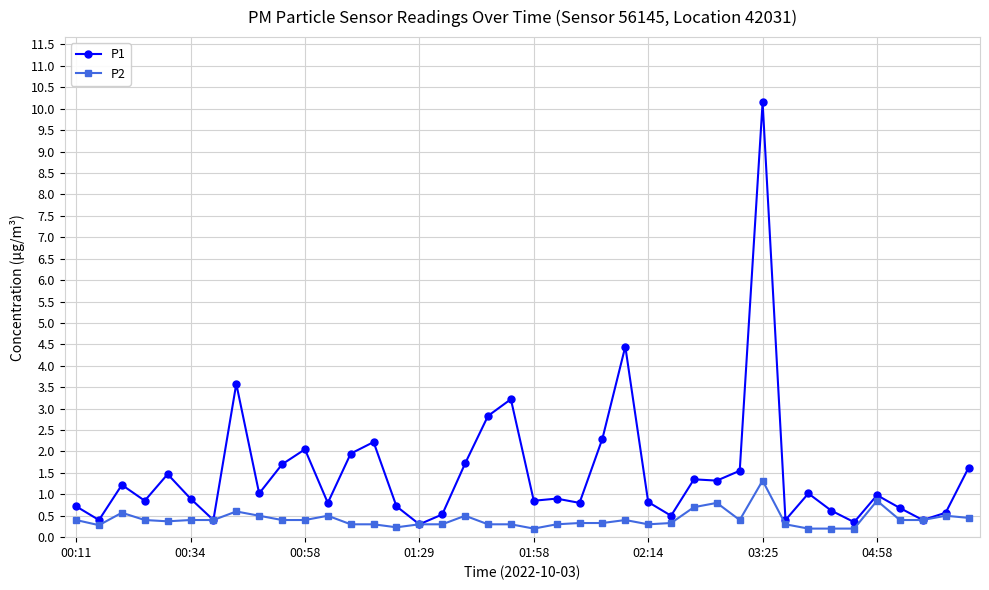

List the series in order of their peak value, lowest first.

P2, P1